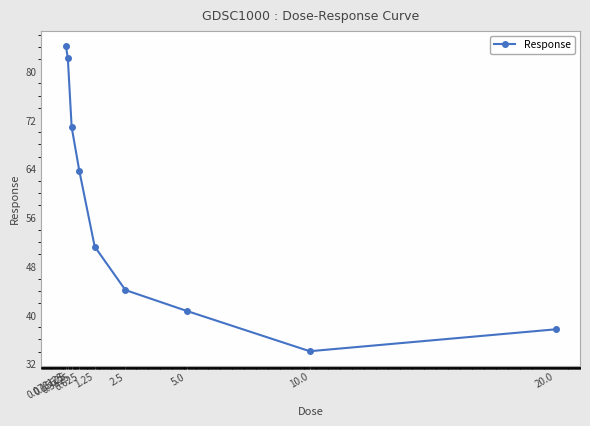

What is the label of the 2nd point from the right?

10.0